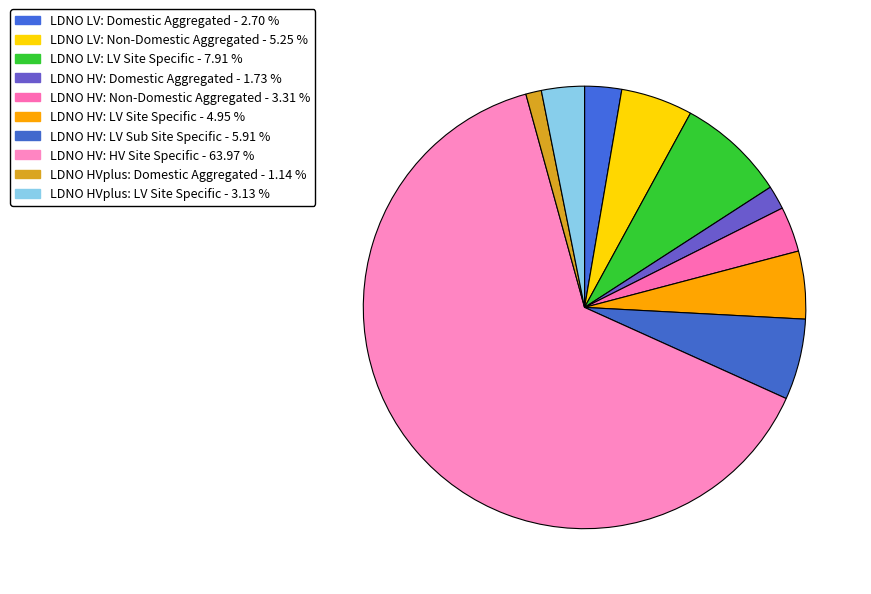

To the nearest percent, what percentage of the pie is LDNO LV: LV Site Specific?

8%